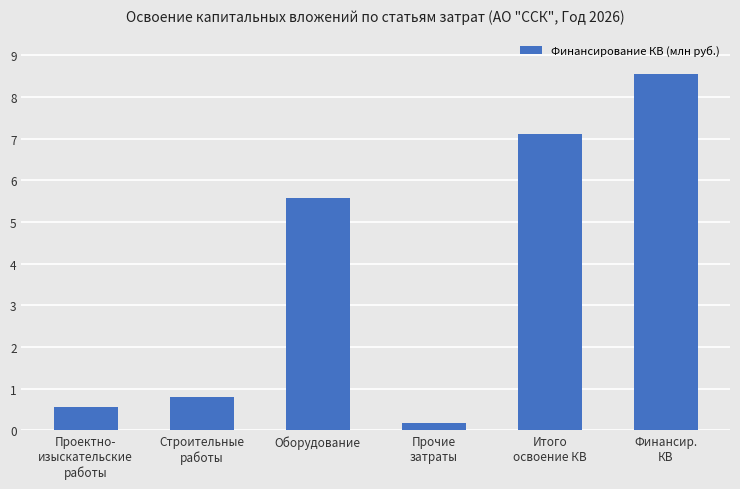

What is the label of the 6th bar from the right?

Проектно-
изыскательские
работы